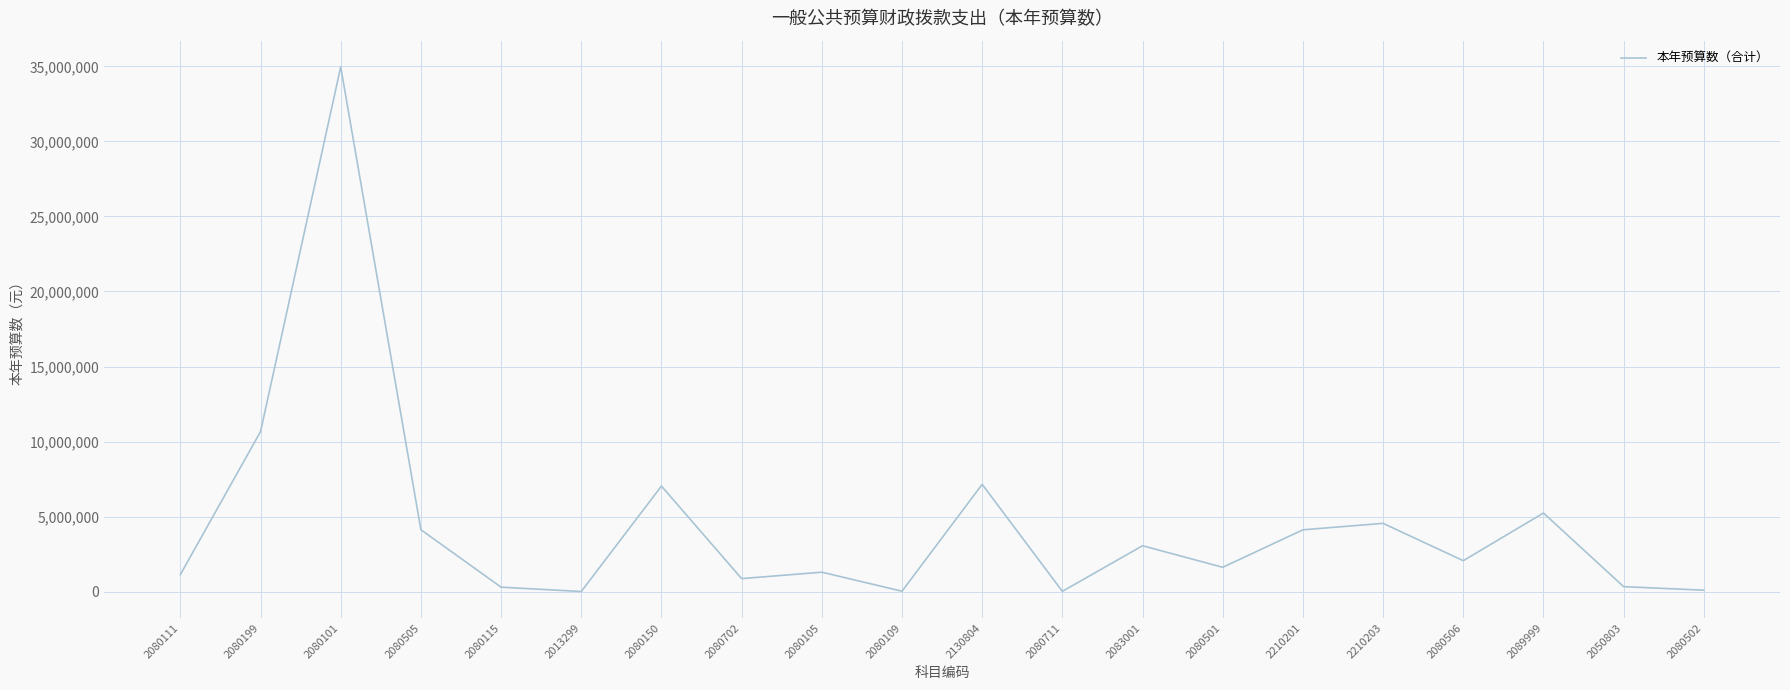

At which label does the data first exceed 2063546?

2080199